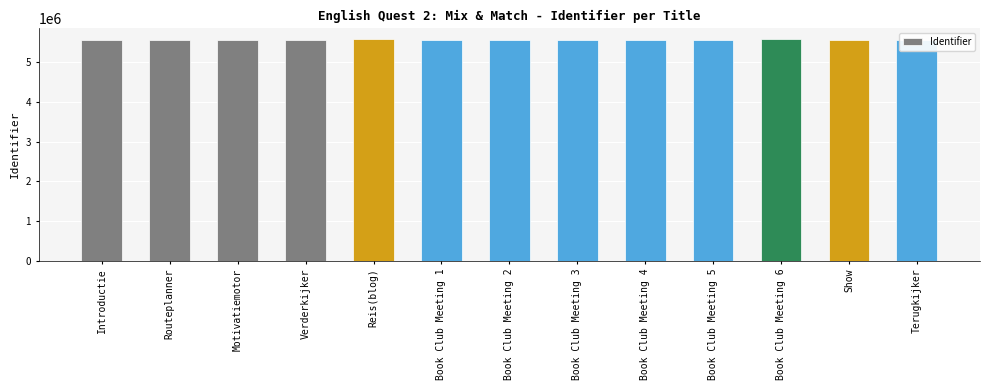

What is the label of the 6th bar from the right?

Book Club Meeting 3